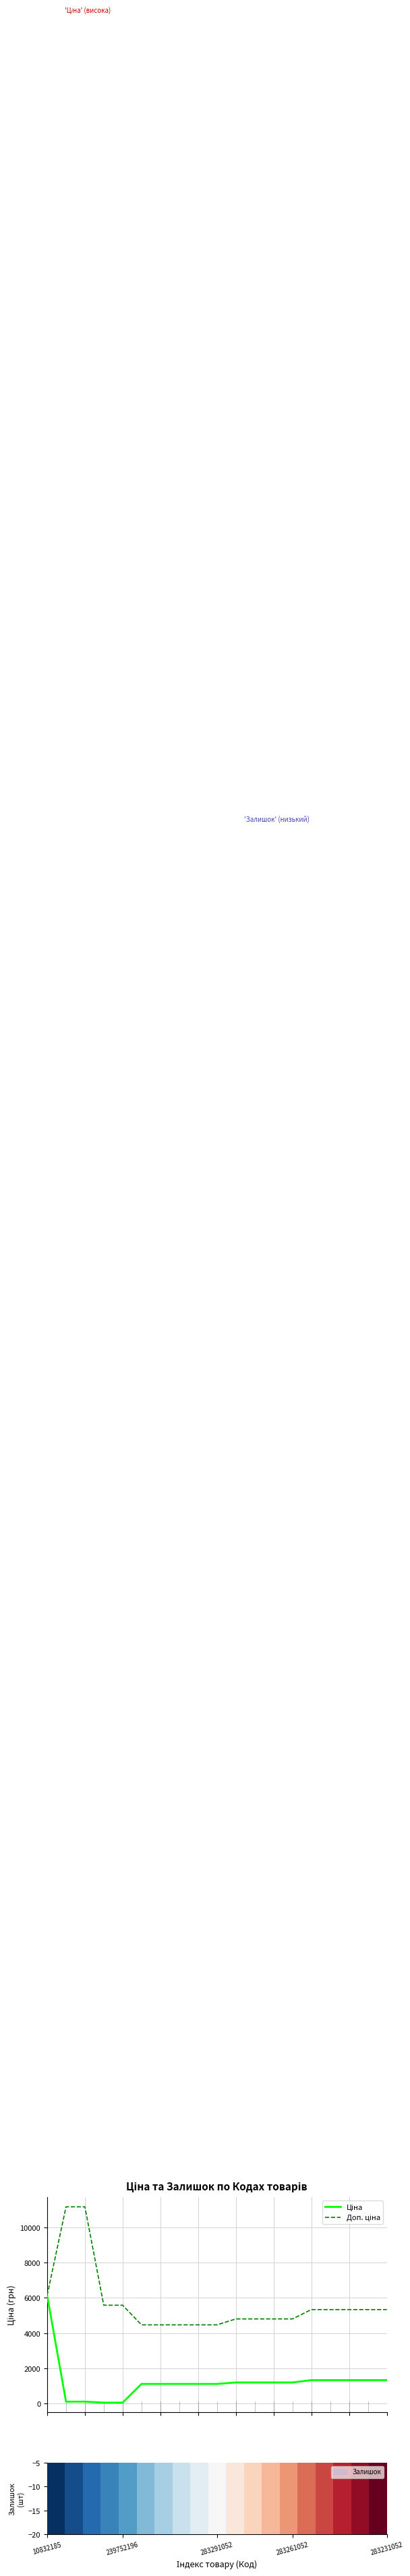

How many data points in Ціна are less than 1201?

9